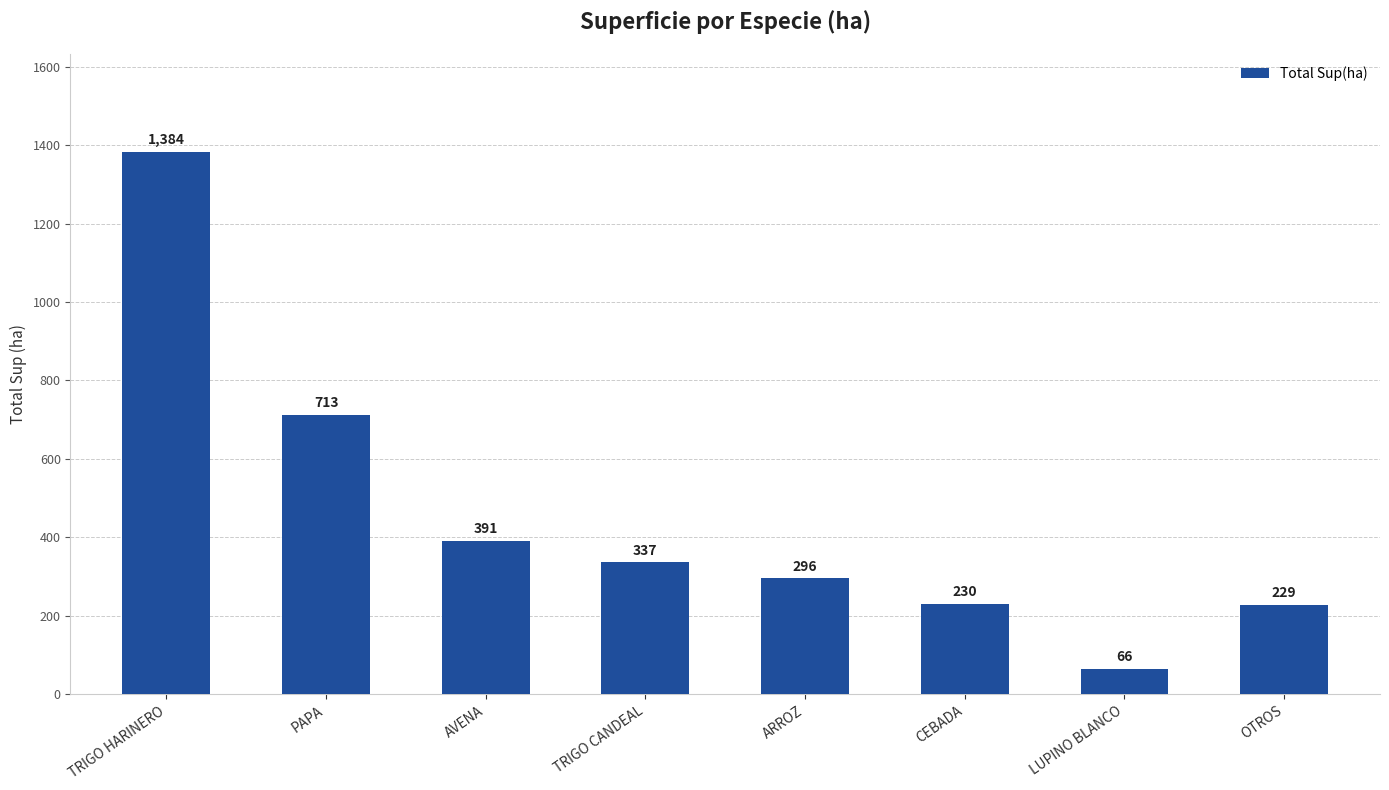

How many data points does each series have?

8